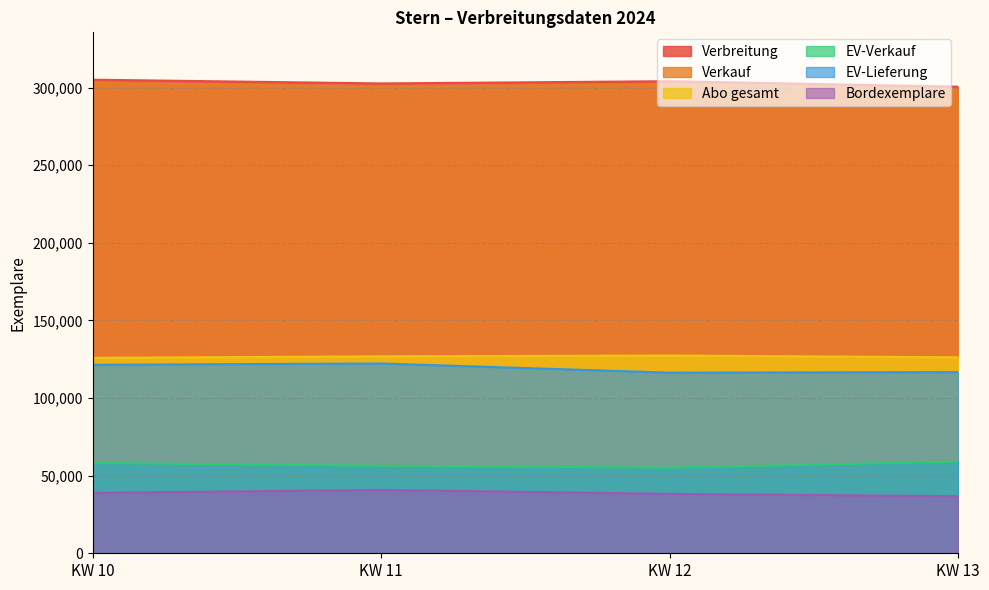

What are all the series names shown in the legend?

Verbreitung, Verkauf, Abo gesamt, EV-Verkauf, EV-Lieferung, Bordexemplare